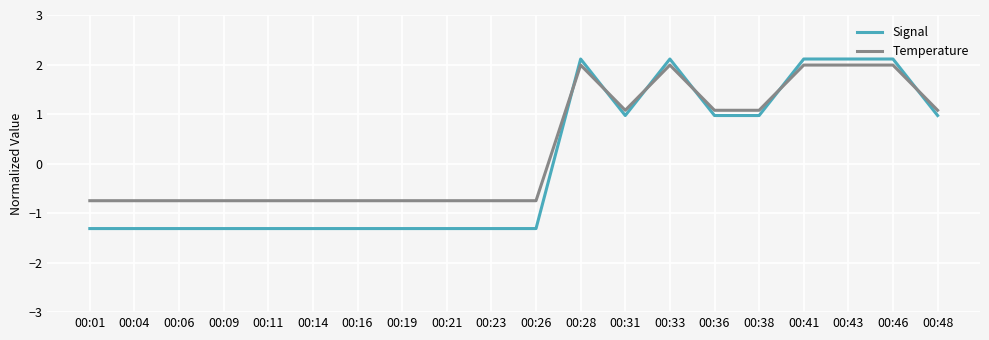

What is the difference between the maximum and second lowest values in the Temperature series?

2.7